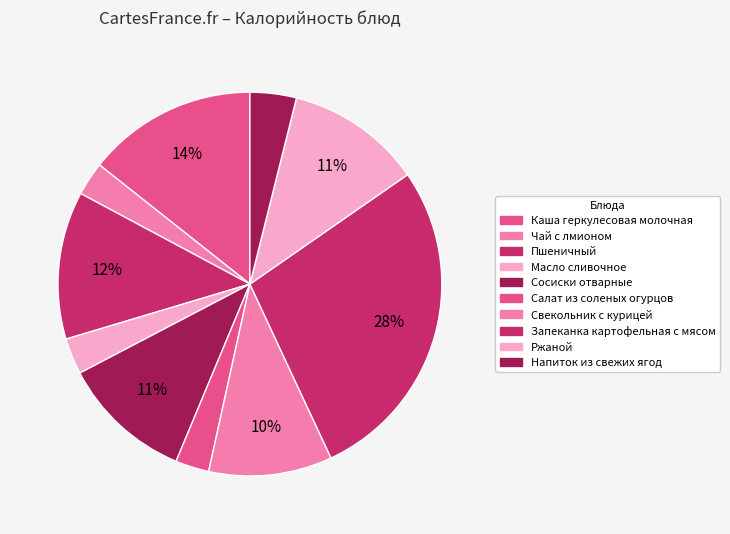

True or false: Масло сливочное accounts for 1% of the total.

False